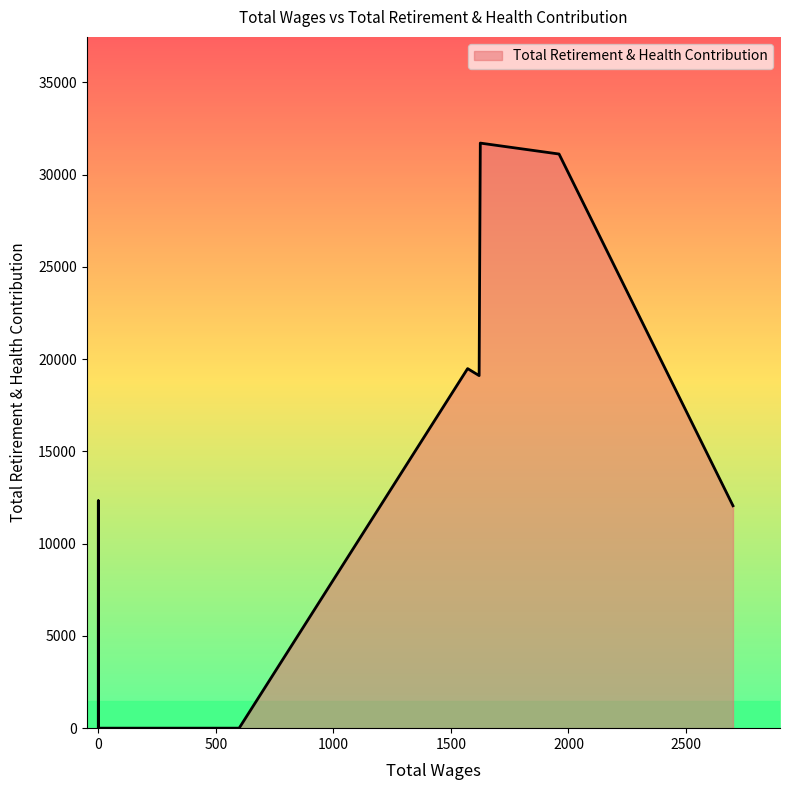

Rank the categories by value from highest to lowest.

1625.0, 1960.0, 1571.0, 1620.0, 0.0, 2700.0, 599.0, 599.0, 599.0, 599.0, 599.0, 256.0, 212.0, 205.0, 205.0, 205.0, 0.0, 0.0, 0.0, 0.0, 0.0, 0.0, 0.0, 0.0, 0.0, 0.0